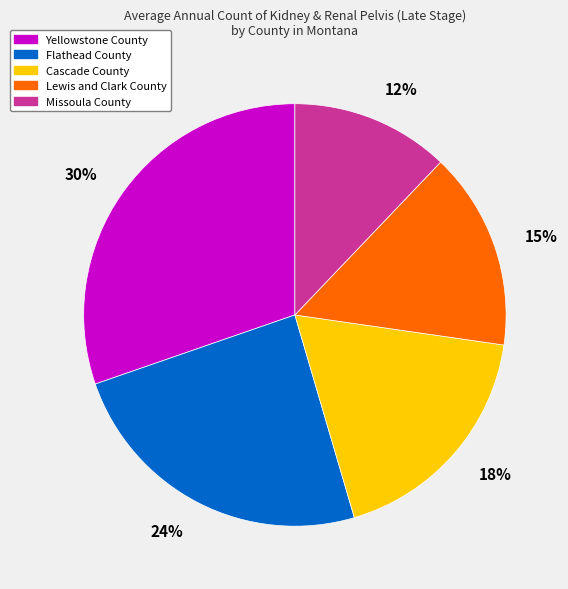

To the nearest percent, what is the average slice percentage?

20%